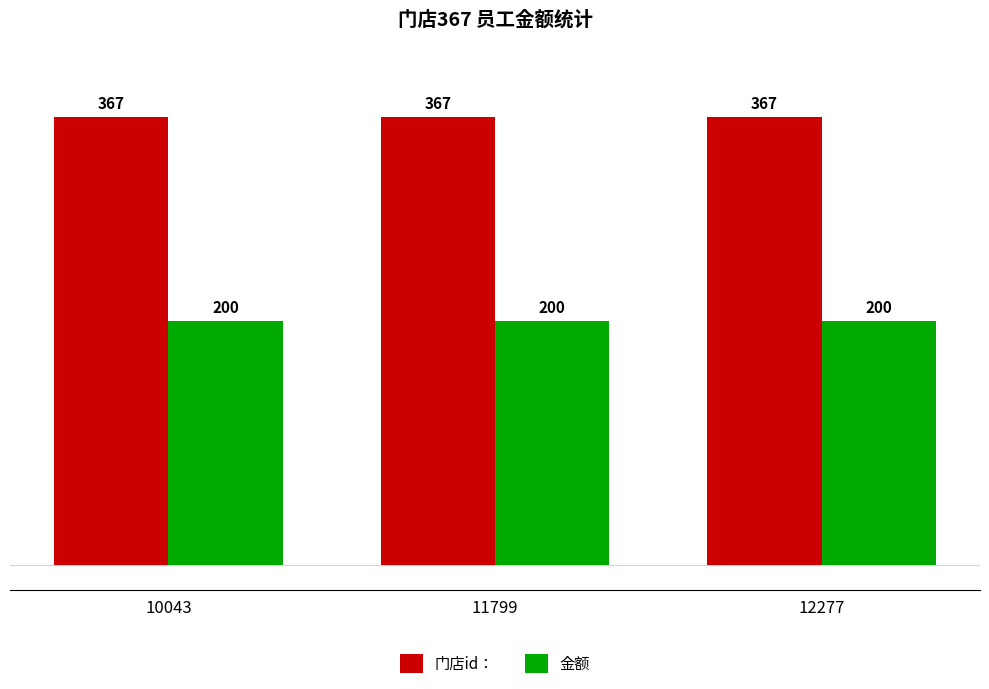

What is the spread (max minus min) of values at 11799?

167